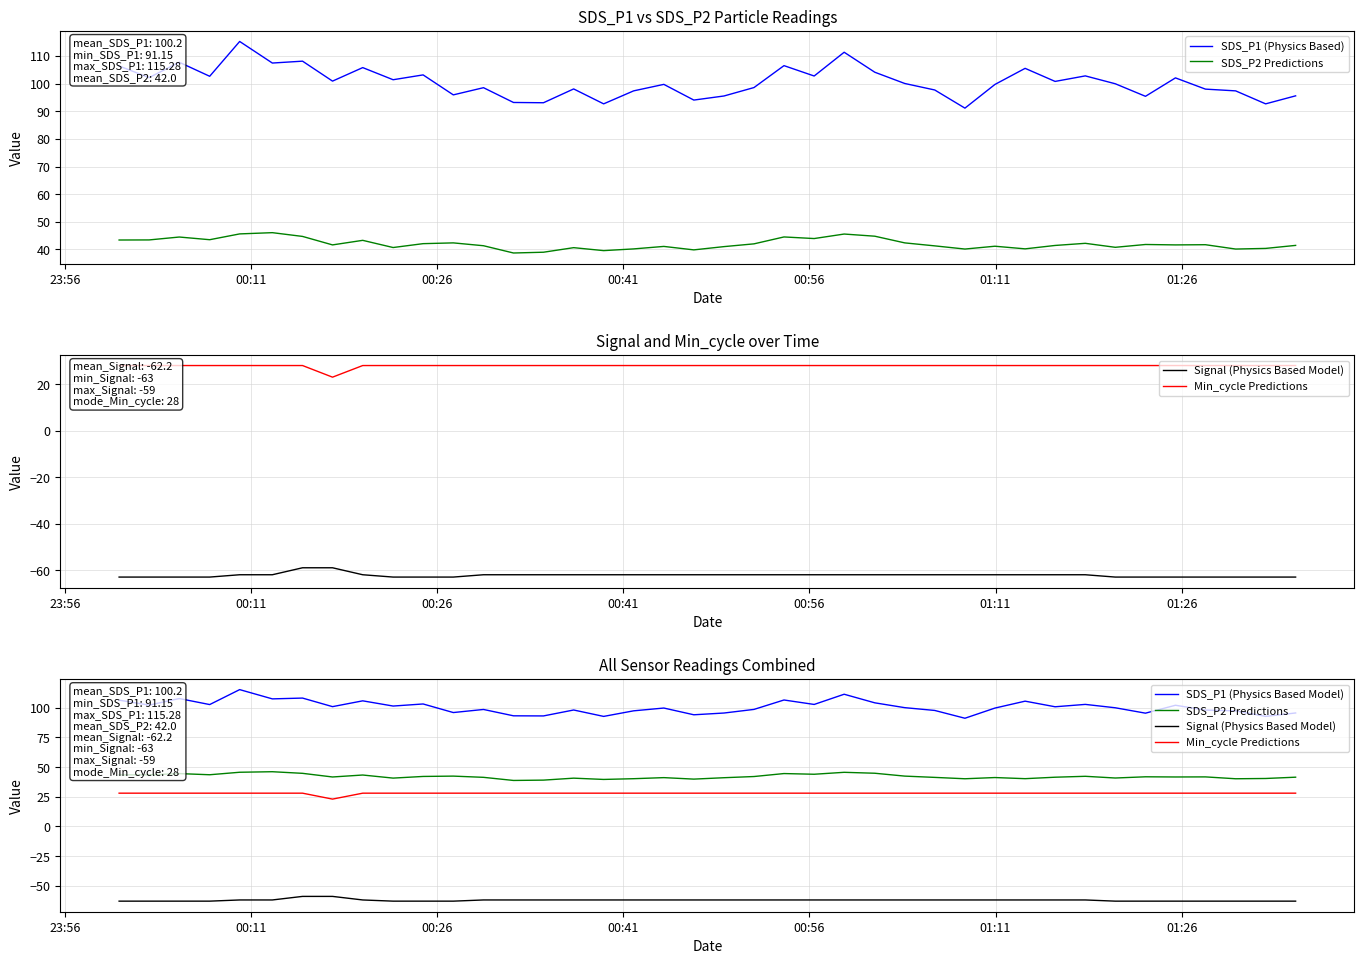

True or false: SDS_P1 (Physics Based Model) and SDS_P2 Predictions cross at least once.

False